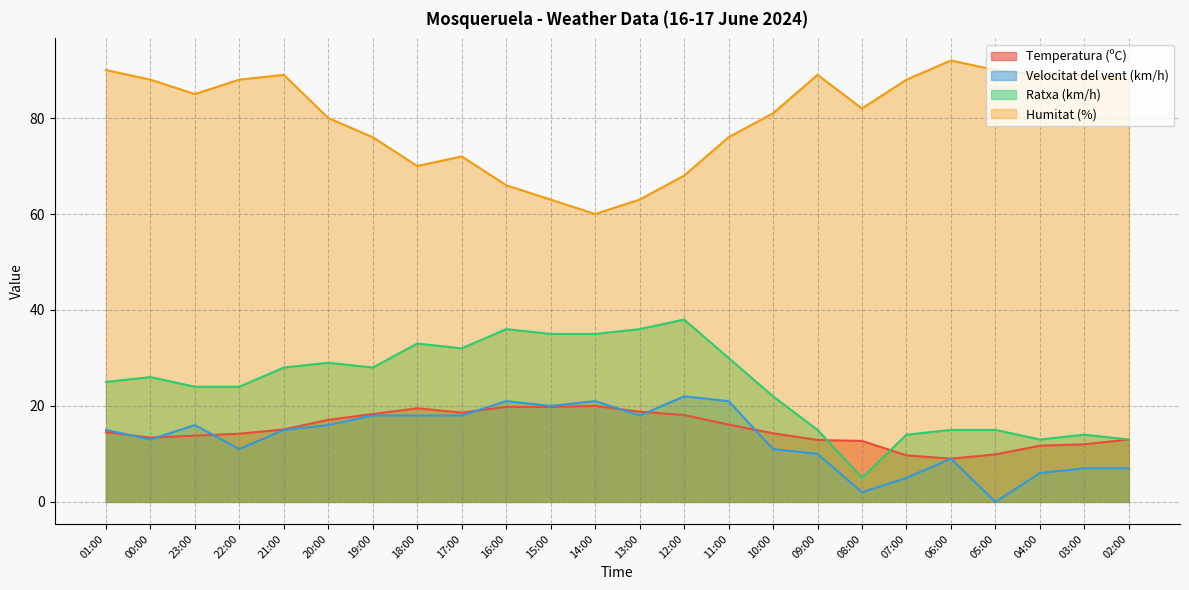

Reading right to left, what are all the values shown in this chart?

Temperatura (ºC): 02:00=13.0	03:00=12.0	04:00=11.7	05:00=9.9	06:00=9.0	07:00=9.7	08:00=12.7	09:00=12.9	10:00=14.3	11:00=16.1	12:00=18.1	13:00=18.8	14:00=20.0	15:00=19.8	16:00=19.8	17:00=18.6	18:00=19.5	19:00=18.3	20:00=17.1	21:00=15.1	22:00=14.2	23:00=13.8	00:00=13.4	01:00=14.5
Velocitat del vent (km/h): 02:00=7.0	03:00=7.0	04:00=6.0	05:00=0.0	06:00=9.0	07:00=5.0	08:00=2.0	09:00=10.0	10:00=11.0	11:00=21.0	12:00=22.0	13:00=18.0	14:00=21.0	15:00=20.0	16:00=21.0	17:00=18.0	18:00=18.0	19:00=18.0	20:00=16.0	21:00=15.0	22:00=11.0	23:00=16.0	00:00=13.0	01:00=15.0
Ratxa (km/h): 02:00=13.0	03:00=14.0	04:00=13.0	05:00=15.0	06:00=15.0	07:00=14.0	08:00=5.0	09:00=15.0	10:00=22.0	11:00=30.0	12:00=38.0	13:00=36.0	14:00=35.0	15:00=35.0	16:00=36.0	17:00=32.0	18:00=33.0	19:00=28.0	20:00=29.0	21:00=28.0	22:00=24.0	23:00=24.0	00:00=26.0	01:00=25.0
Humitat (%): 02:00=88.0	03:00=89.0	04:00=89.0	05:00=90.0	06:00=92.0	07:00=88.0	08:00=82.0	09:00=89.0	10:00=81.0	11:00=76.0	12:00=68.0	13:00=63.0	14:00=60.0	15:00=63.0	16:00=66.0	17:00=72.0	18:00=70.0	19:00=76.0	20:00=80.0	21:00=89.0	22:00=88.0	23:00=85.0	00:00=88.0	01:00=90.0